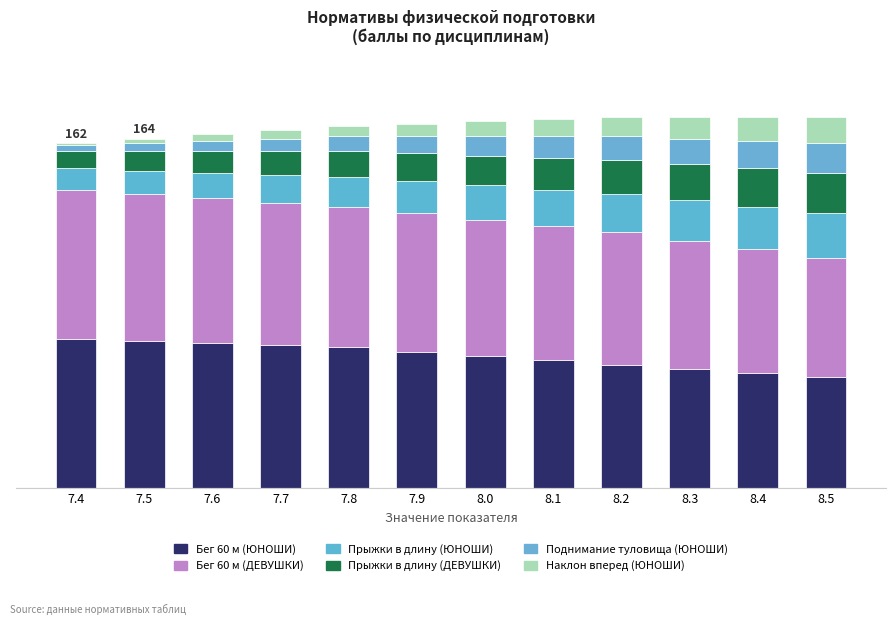

Which has a higher value, 8.3 or 7.8?

7.8